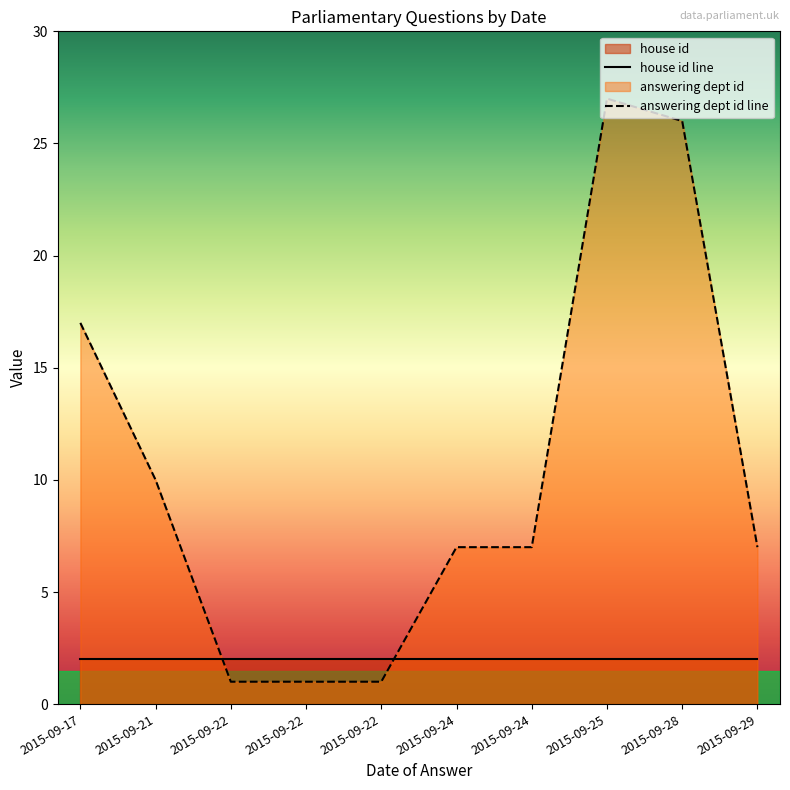

How many lines are shown in the chart?

2